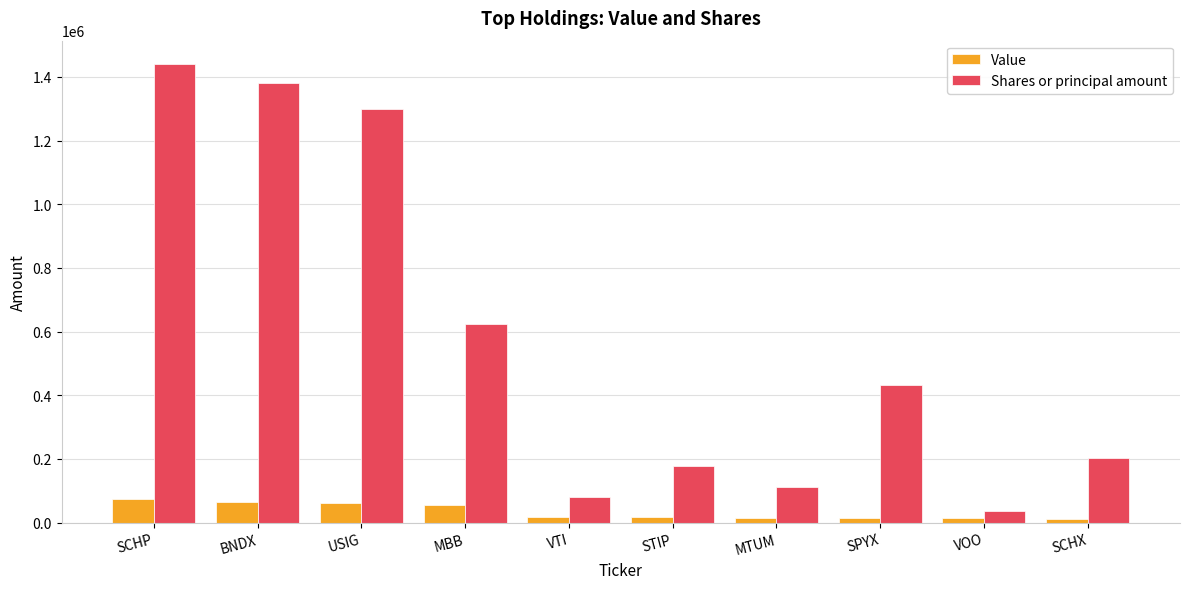

Between BNDX and VOO, which series saw the biggest shift?

Shares or principal amount